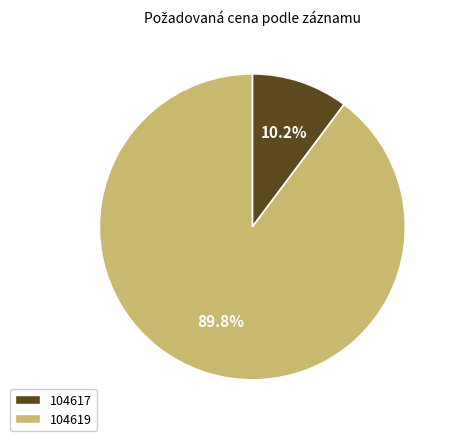

Rank the categories by value from lowest to highest.

104617, 104619